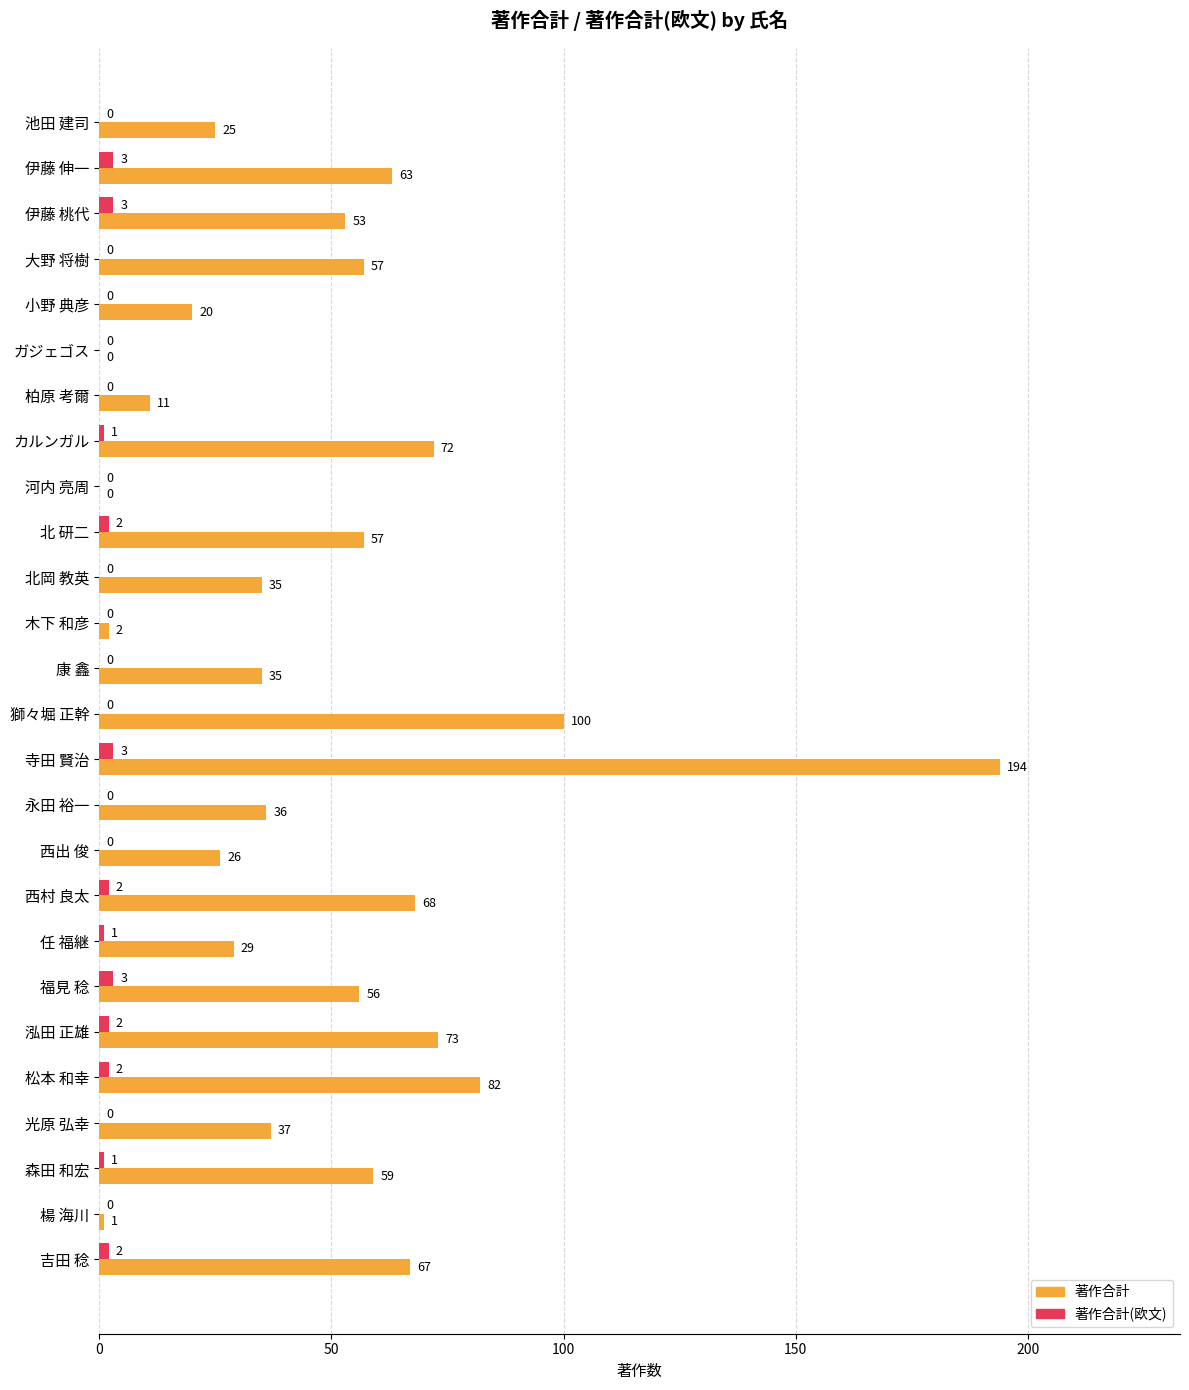

Between 池田 建司 and 木下 和彦, which series saw the biggest shift?

著作合計